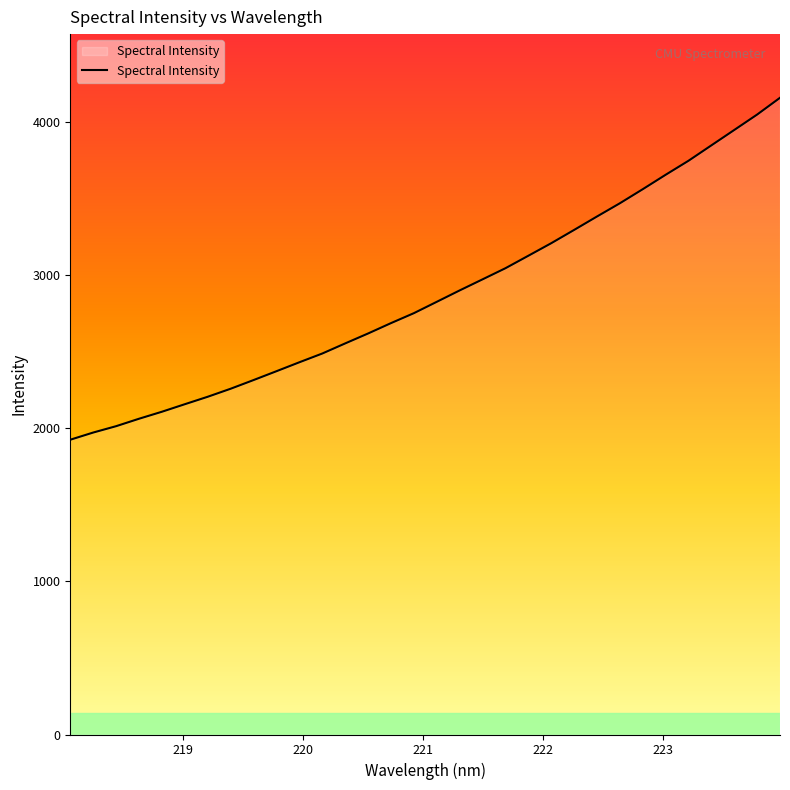

What is the greatest value displayed?

4155.2